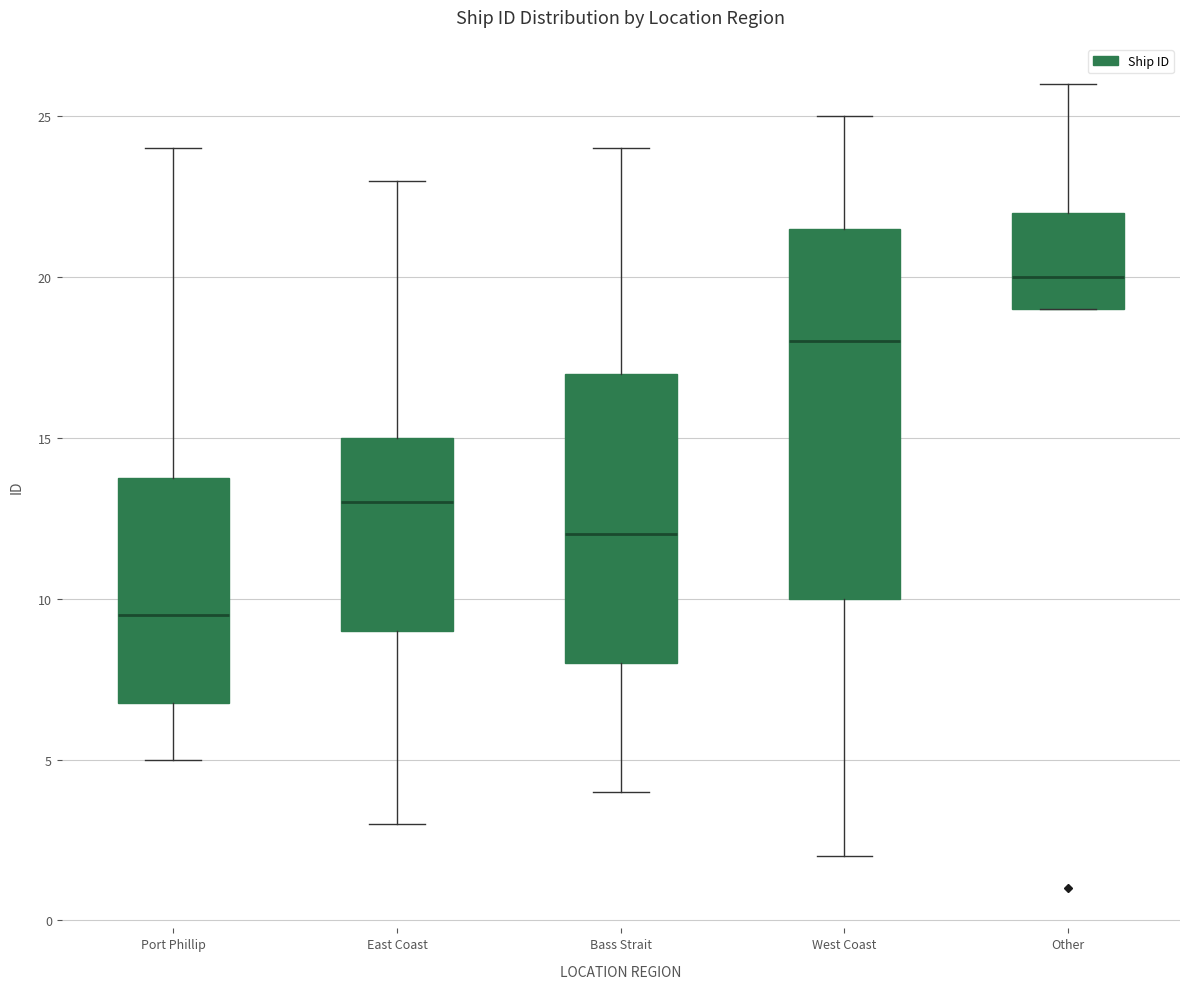

Which box has the highest median line?

Other